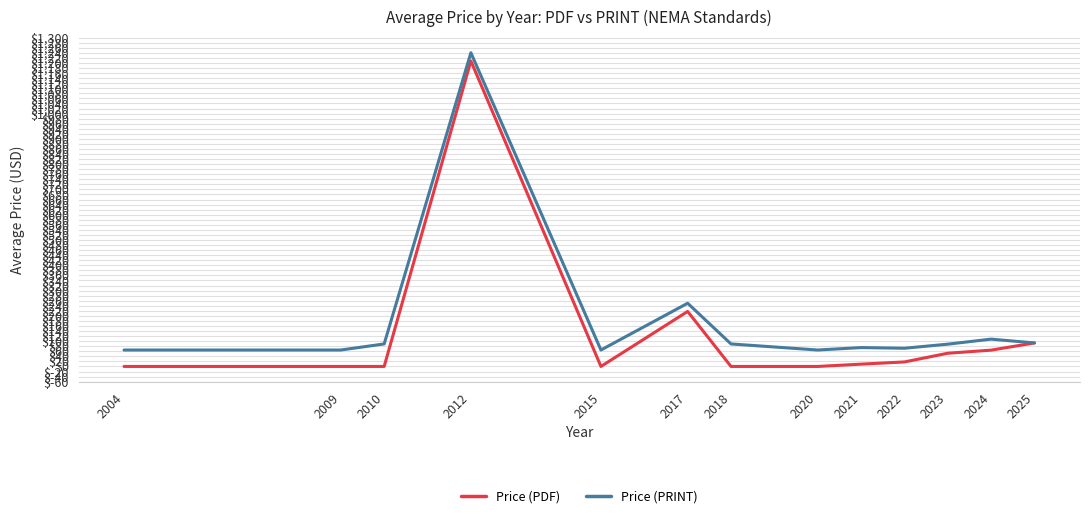

How many series are shown in this chart?

2